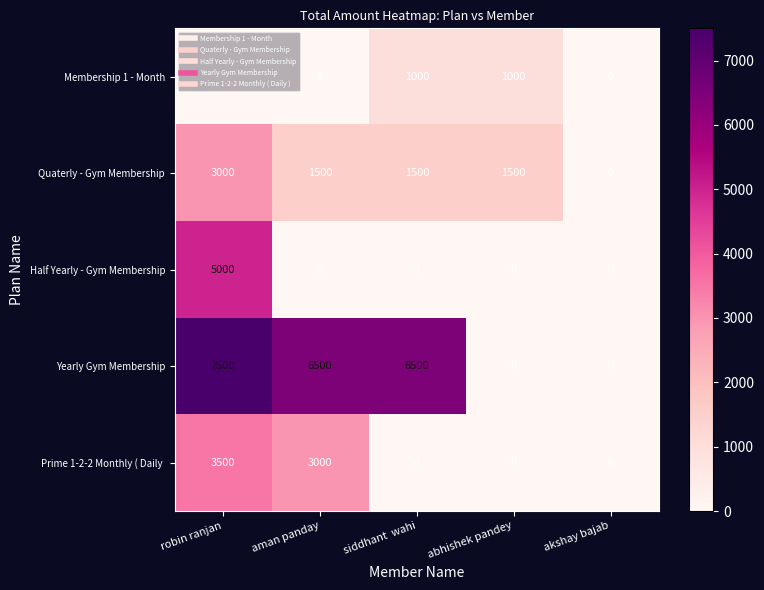

Which series has the largest range (max minus min)?

Yearly Gym Membership